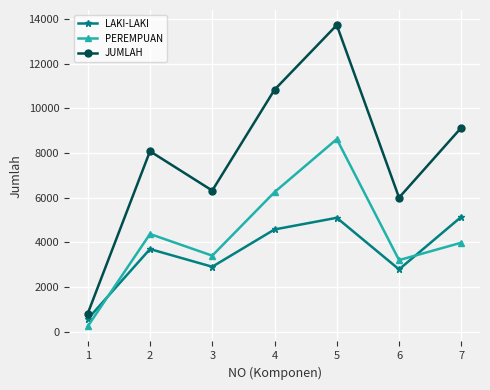

True or false: LAKI-LAKI has more than 1 points higher than both neighbors.

True